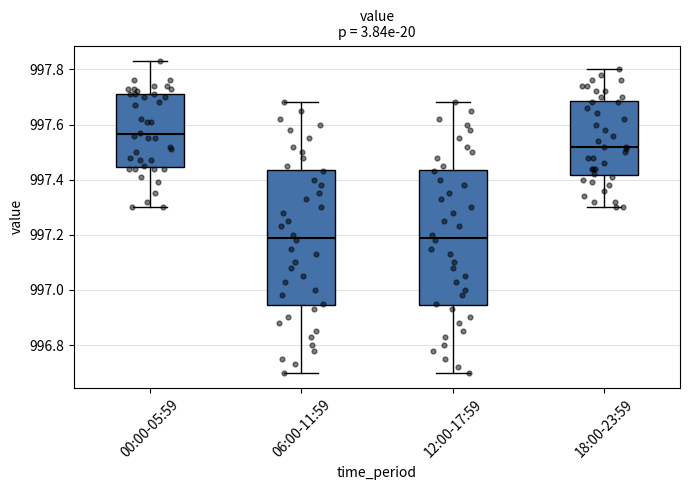

Reading left to right, transcribe this box plot: for each box, give where its median line is, the range the box spans, and where its two whiskers end, as read against the y-axis. The values are not printed on the chart, so give them approximately, as read against the axis.

00:00-05:59: median 997.56, box 997.44 to 997.72, whiskers 997.30 to 997.84
06:00-11:59: median 997.20, box 996.94 to 997.44, whiskers 996.70 to 997.68
12:00-17:59: median 997.20, box 996.94 to 997.44, whiskers 996.70 to 997.68
18:00-23:59: median 997.52, box 997.42 to 997.68, whiskers 997.30 to 997.80